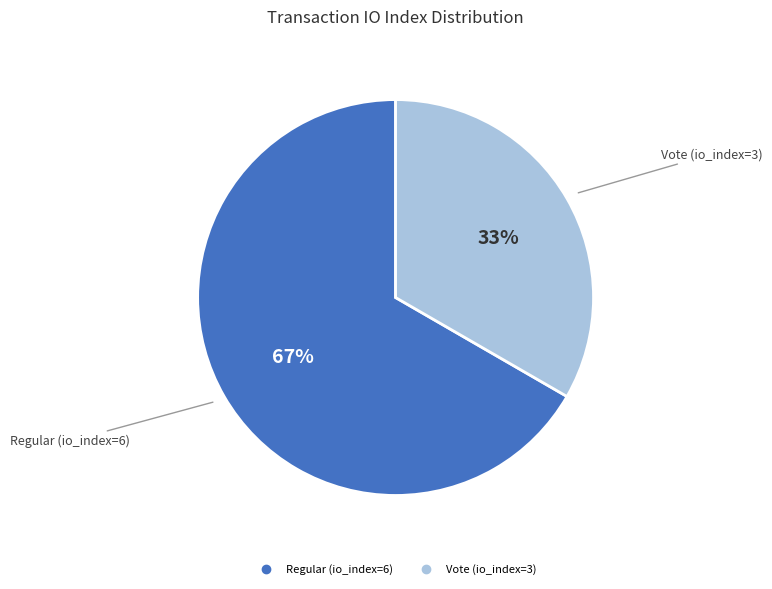

Rank the categories by value from lowest to highest.

Vote (io_index=3), Regular (io_index=6)